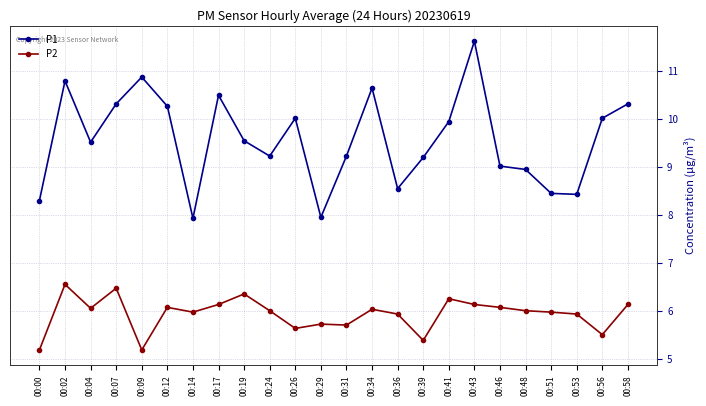

True or false: P2 and P1 cross at least once.

False